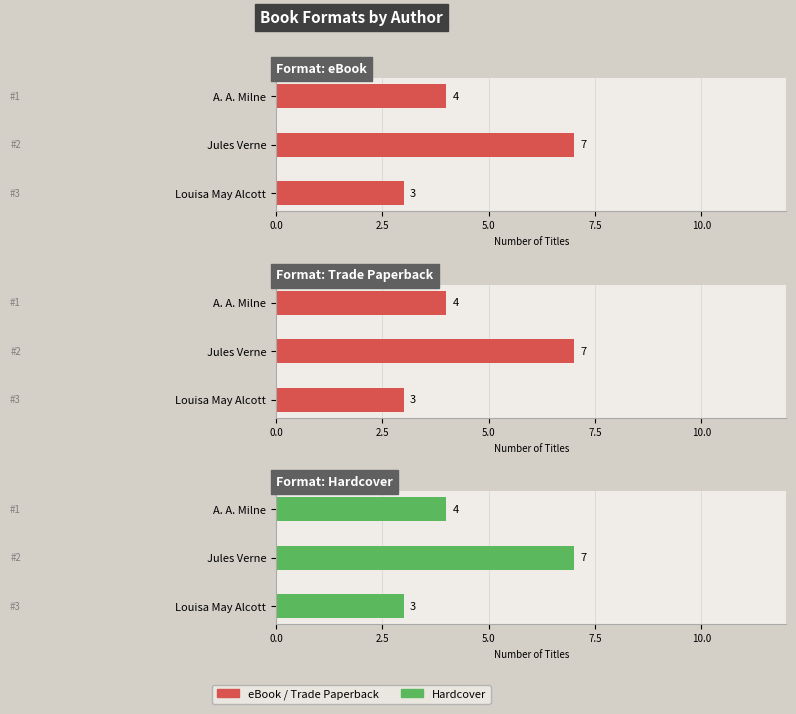

What is the maximum value shown in the chart?

7